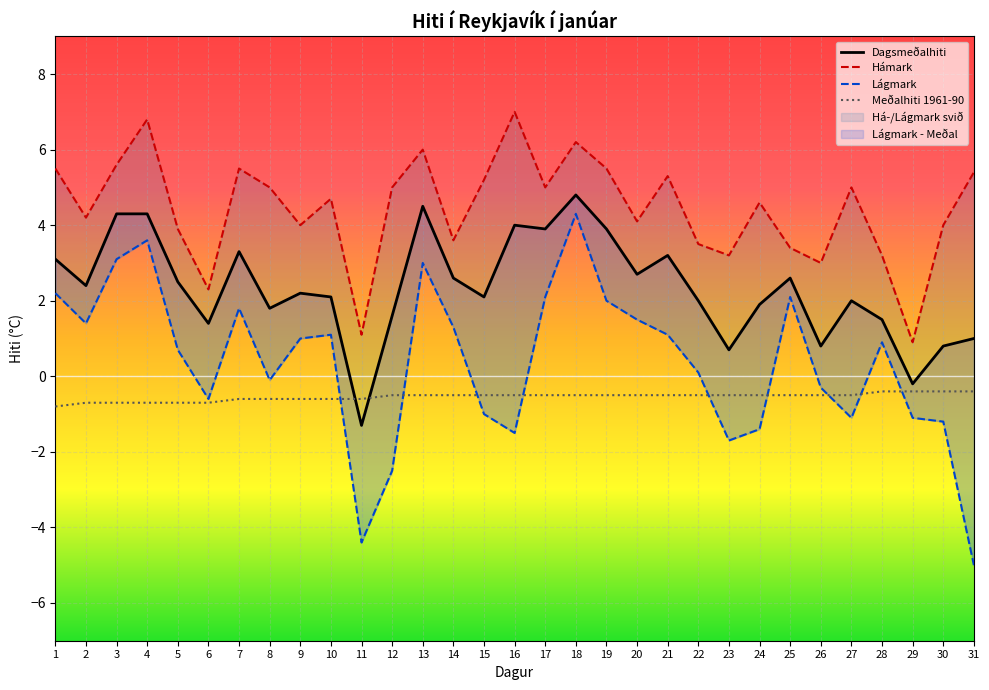

At which label does Meðalhiti 1961-90 reach its minimum?

1